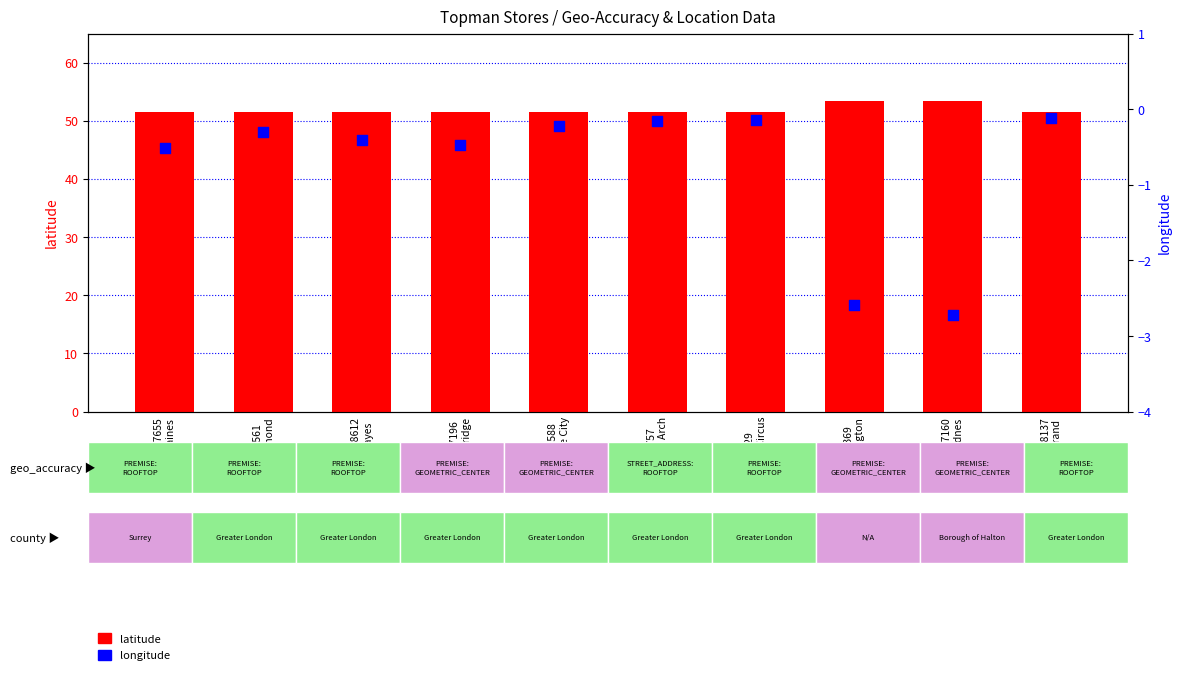

Which series contains the lowest Y value?

longitude